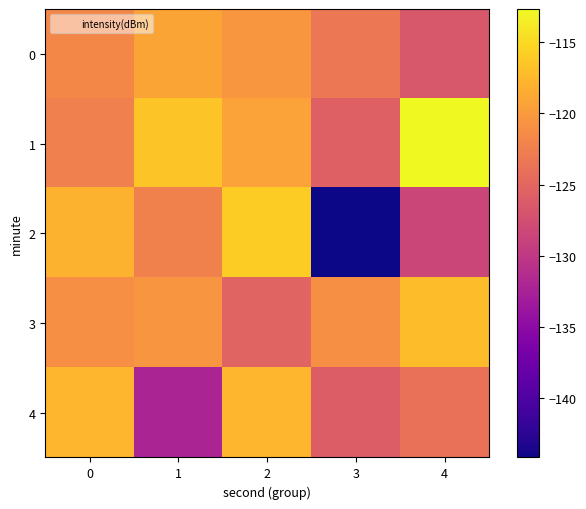

List the series in order of their overall mean, highest first.

1, 3, 0, 4, 2